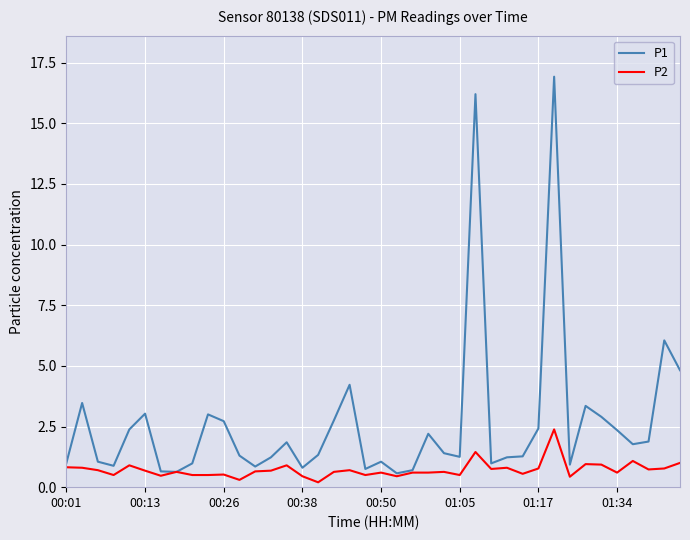

What is the highest value of the P1 series?

16.9